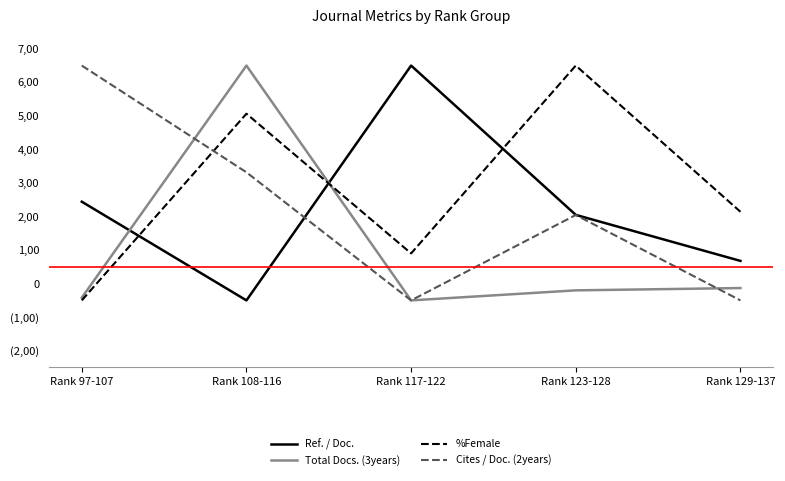

Does the chart have visible grid lines?

No